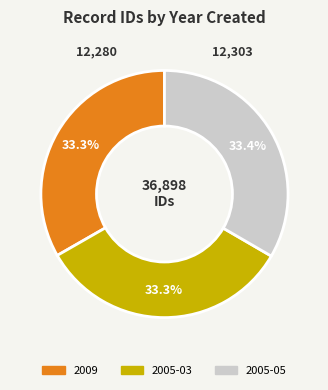

What is the total percentage of 2009 and 2005-03?

66.6%